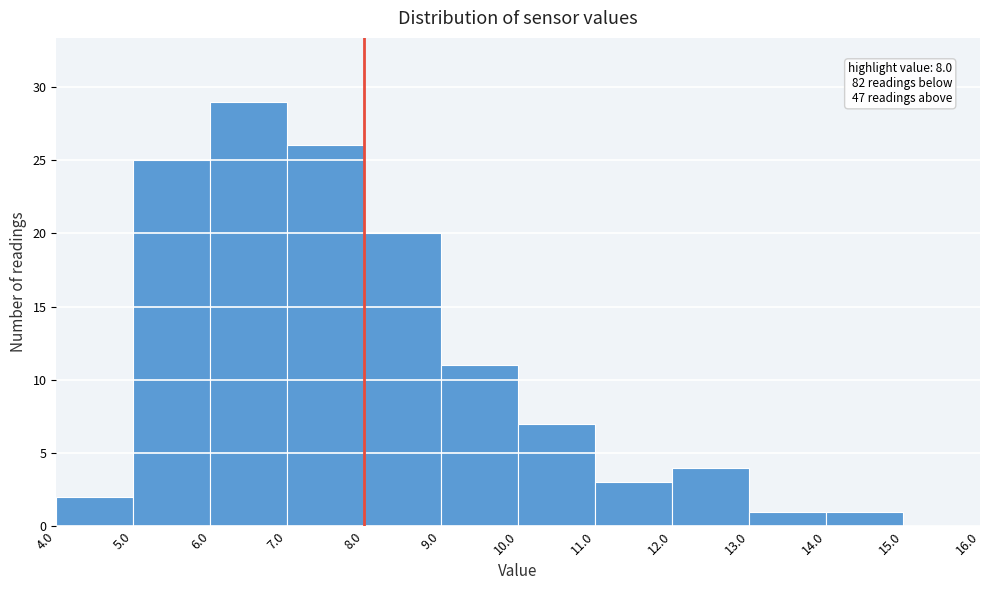

Which range on the x-axis has the tallest bar?

6.0 to 7.0